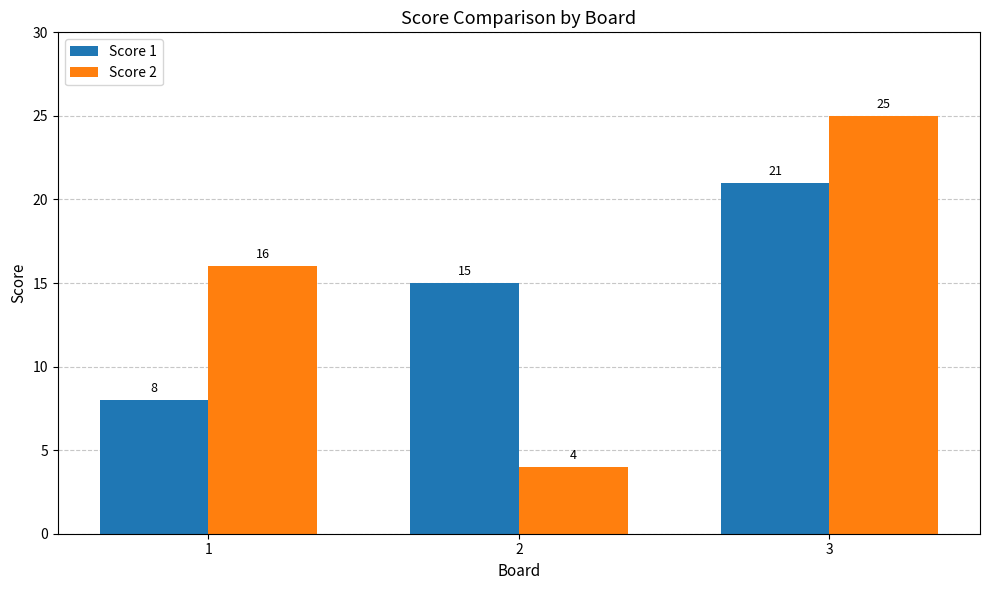

List the series in order of their peak value, lowest first.

Score 1, Score 2